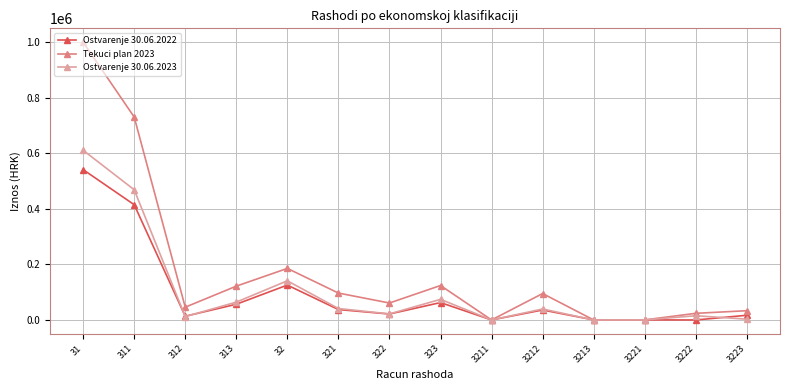

The value of Tekuci plan 2023 at 3212 is 30236.1. True or false?

False